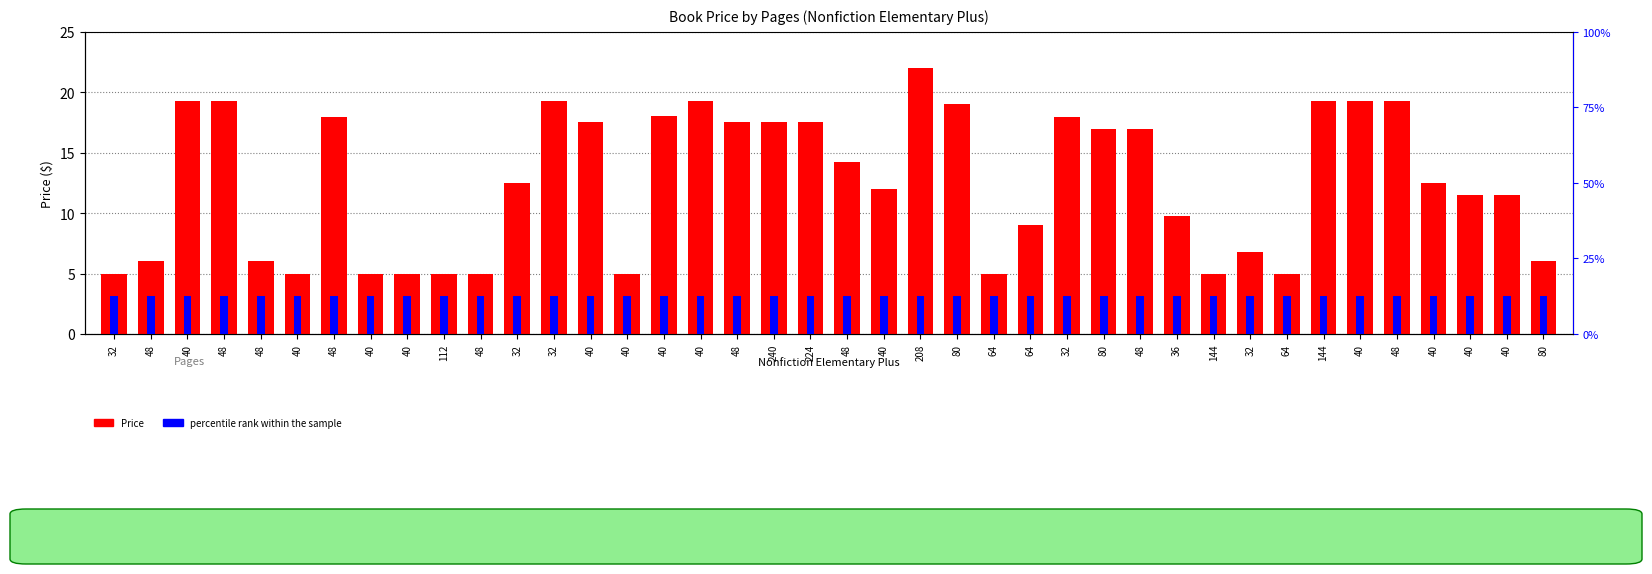

True or false: percentile rank within the sample has a value of 0.5 at 48.

True